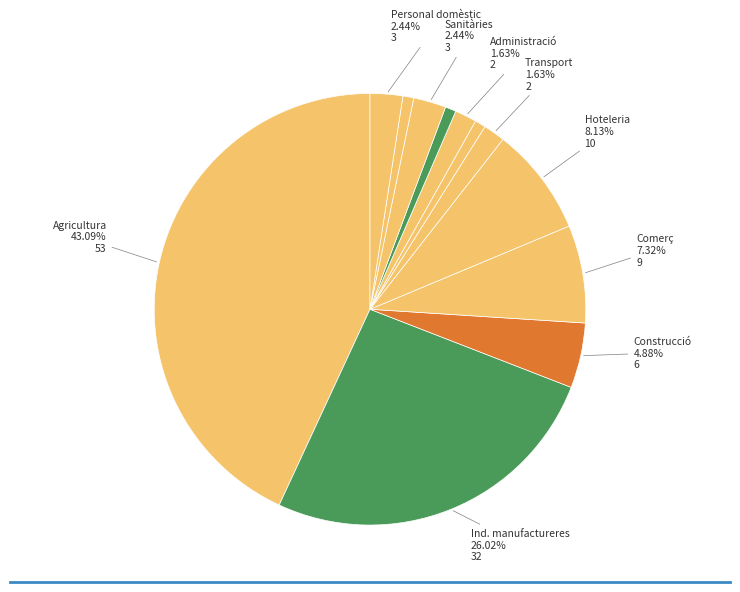

How many segments does this pie chart have?

12